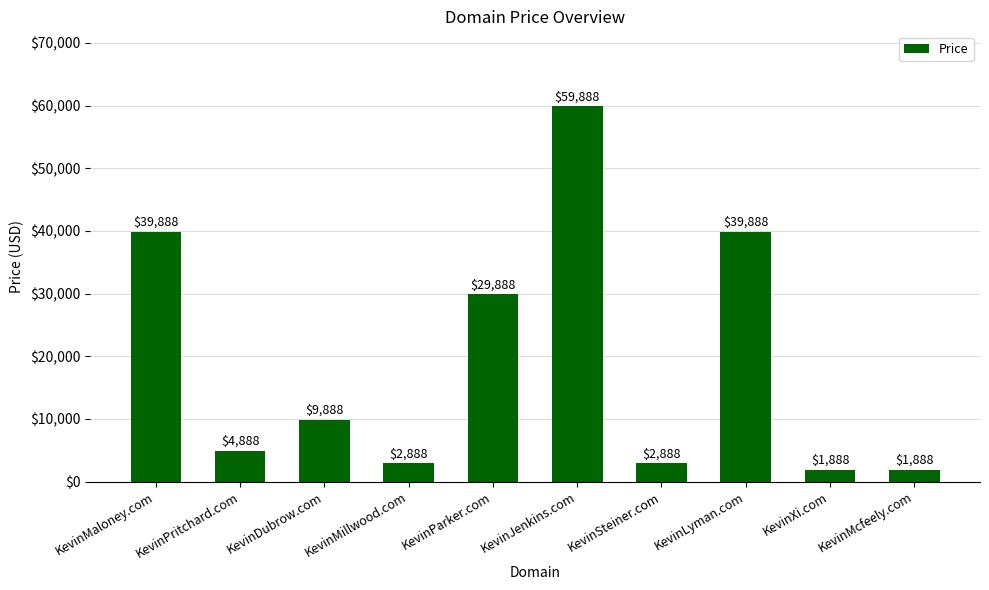

How many data points are less than 9888?

5